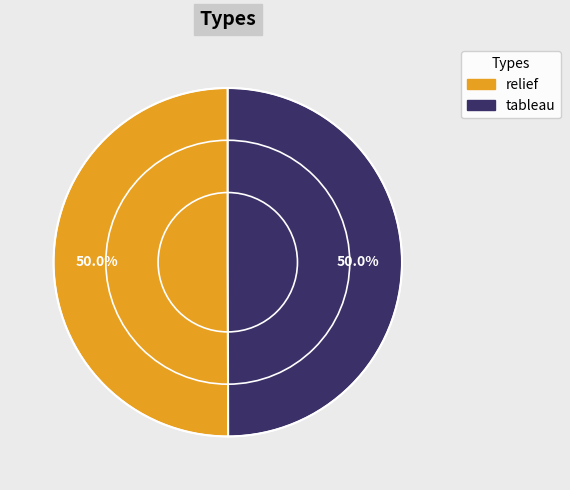

Approximately how many times larger is the value at relief compared to tableau?

1.0